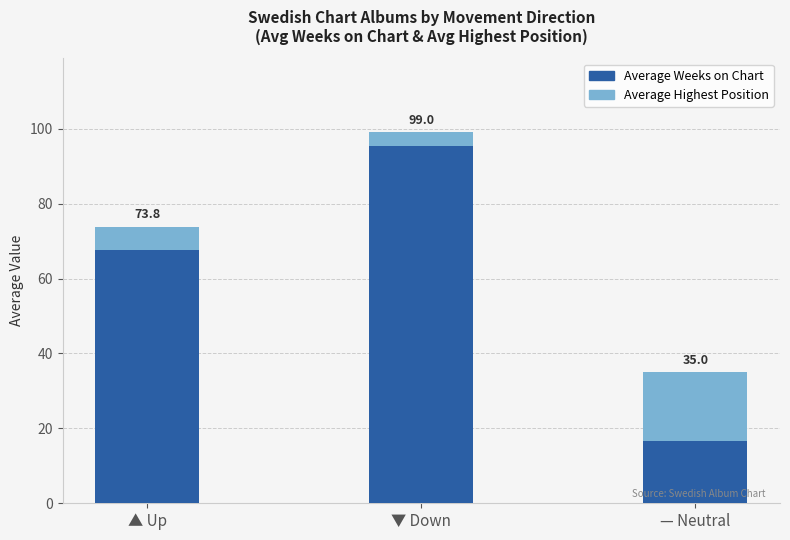

What are all the series names shown in the legend?

Average Weeks on Chart, Average Highest Position